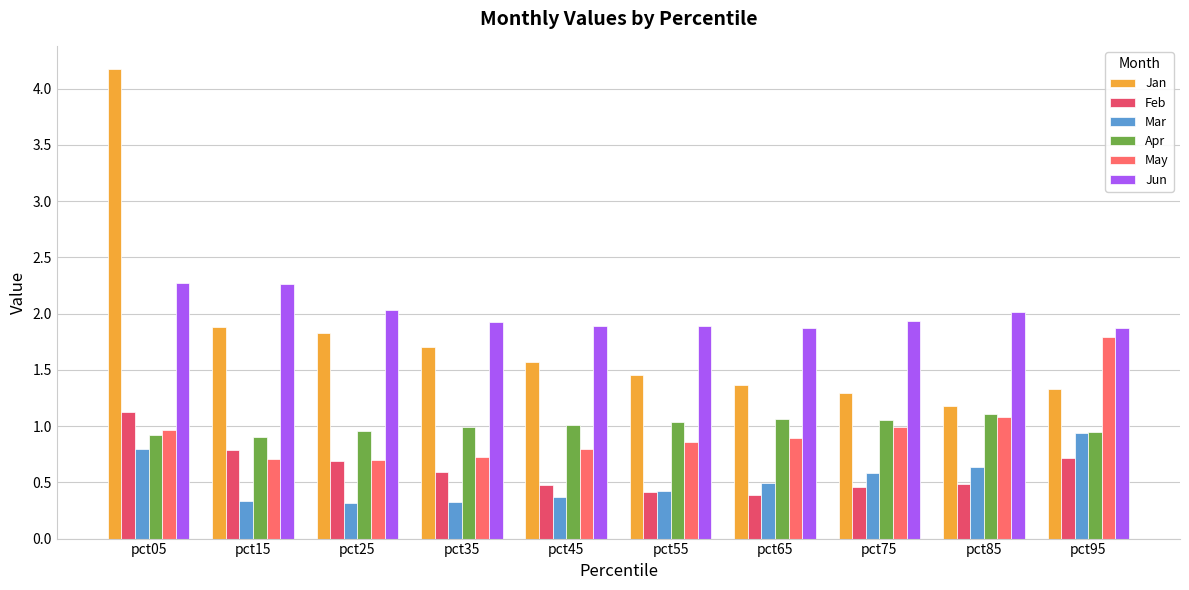

How many bars are there in each group?

6